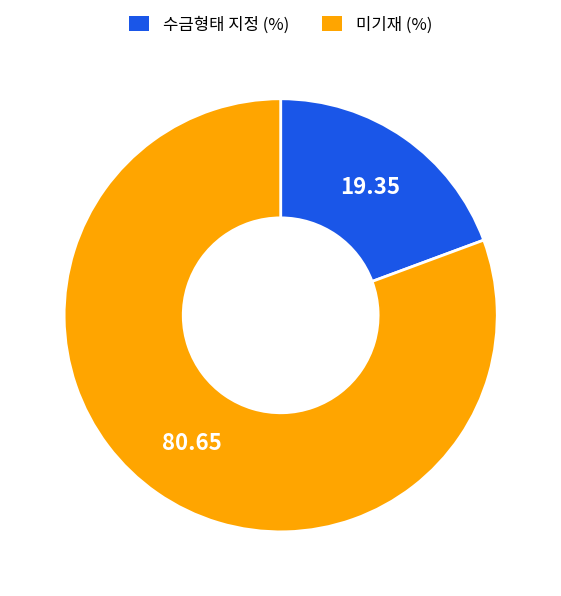

Which has a higher value, 수금형태 지정 (%) or 미기재 (%)?

미기재 (%)